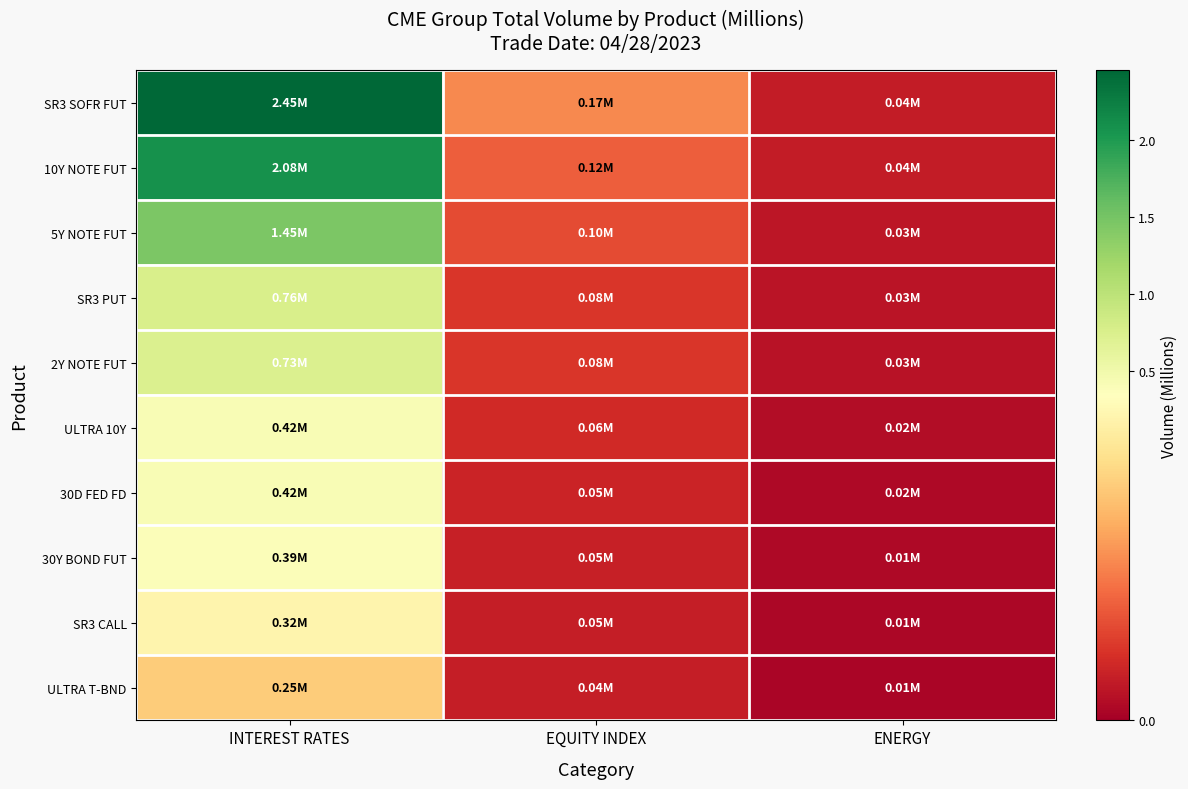

At how many categories does at least one series exceed 0?

3